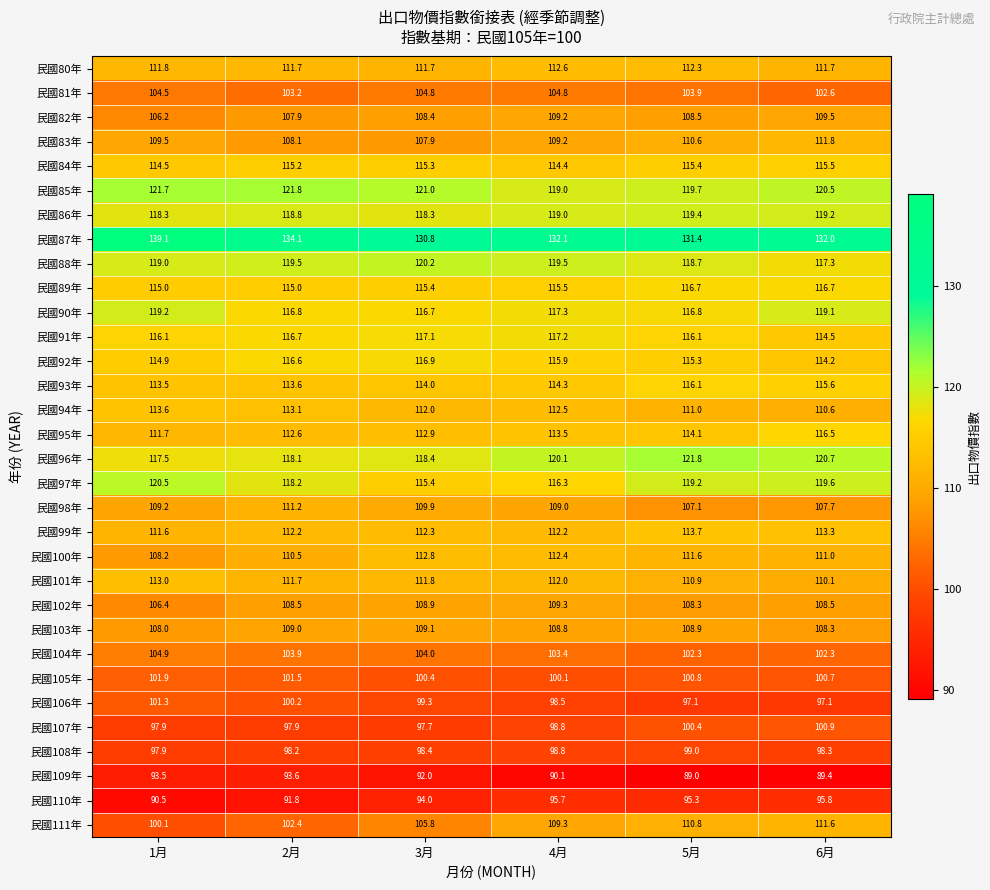

Which series has the largest range (max minus min)?

民國111年